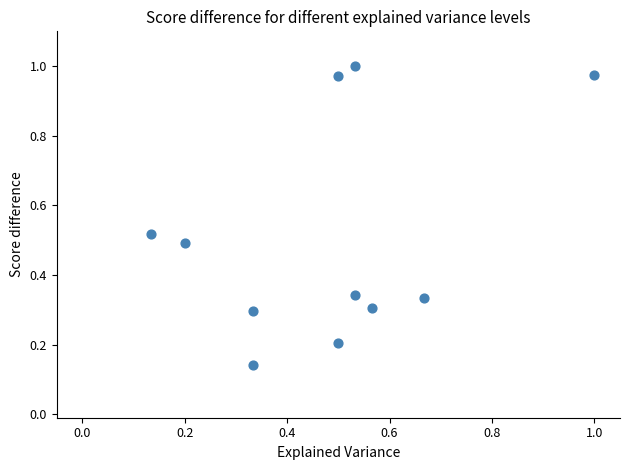

What is the range of X values (max minus min)?

0.9